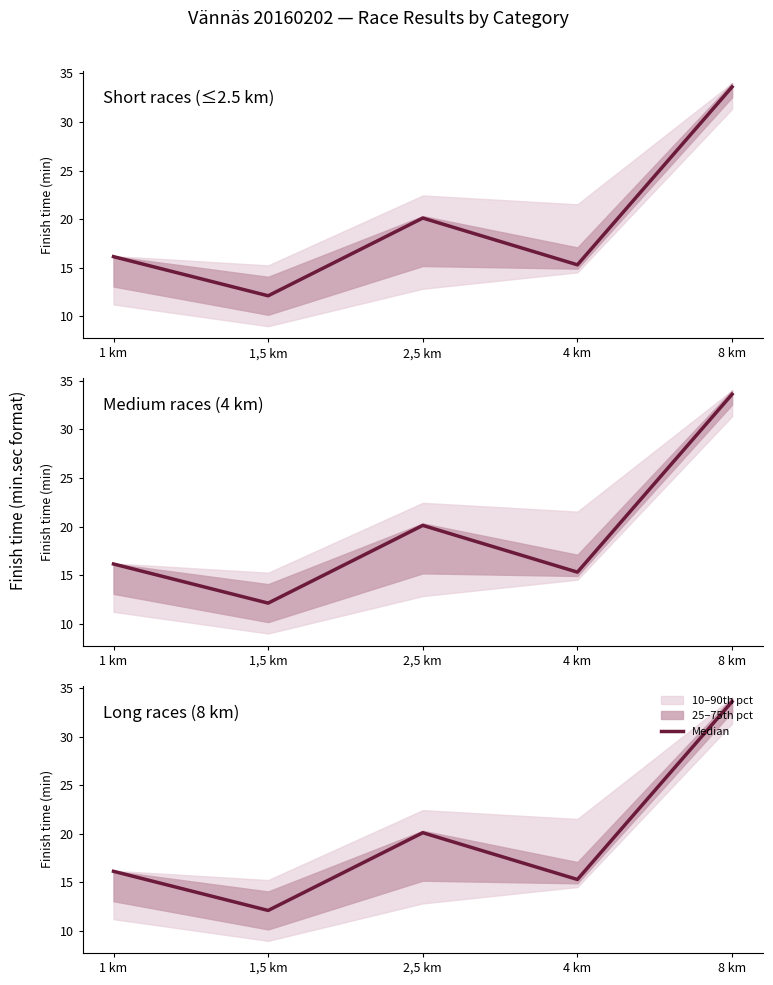

How many lines are shown in the chart?

1